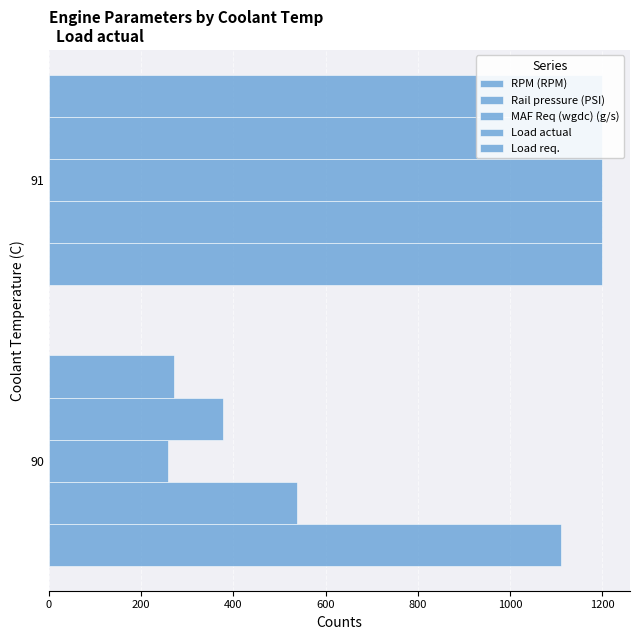

What is the value of the Rail pressure (PSI) bar at the 2nd from the left?

1200.0